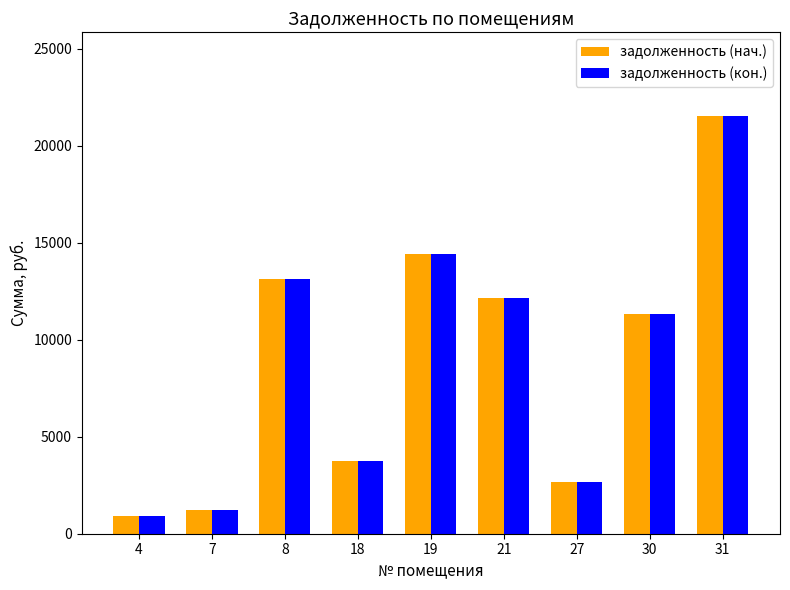

What is the sum of all задолженность (кон.) values?

81139.8